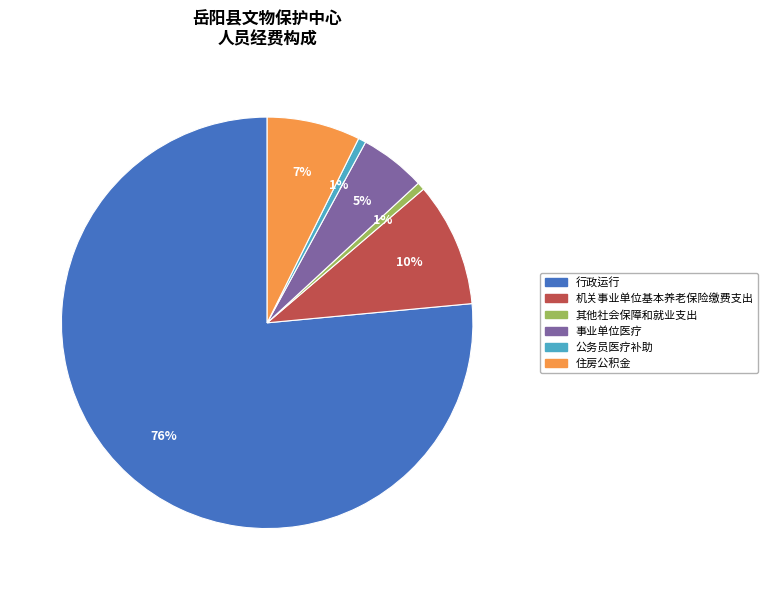

Is it true that 住房公积金 is 22% of the pie?

False